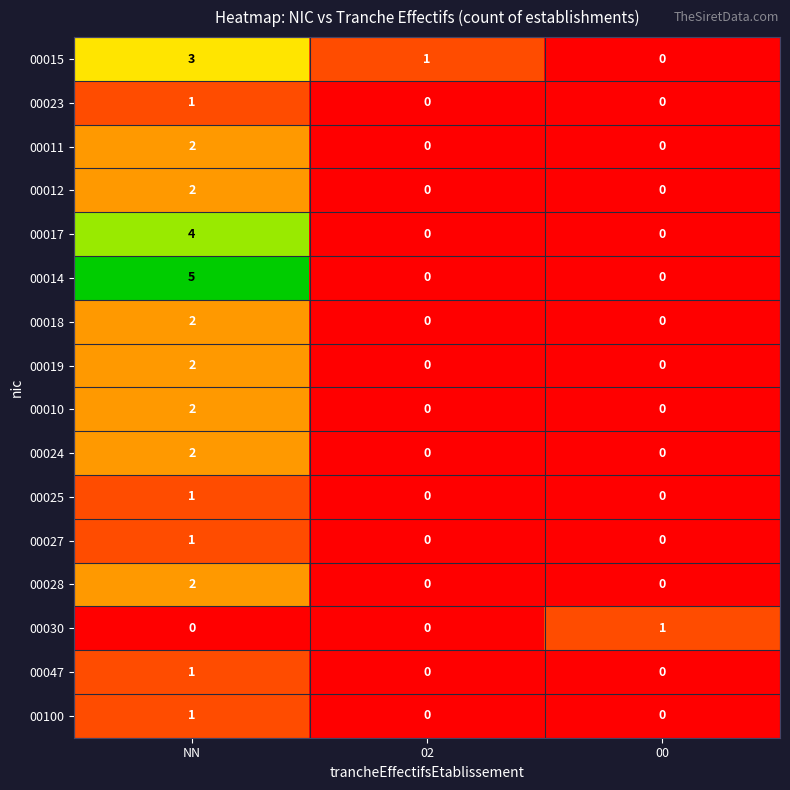

Between NN and 02, which series saw the biggest shift?

00014